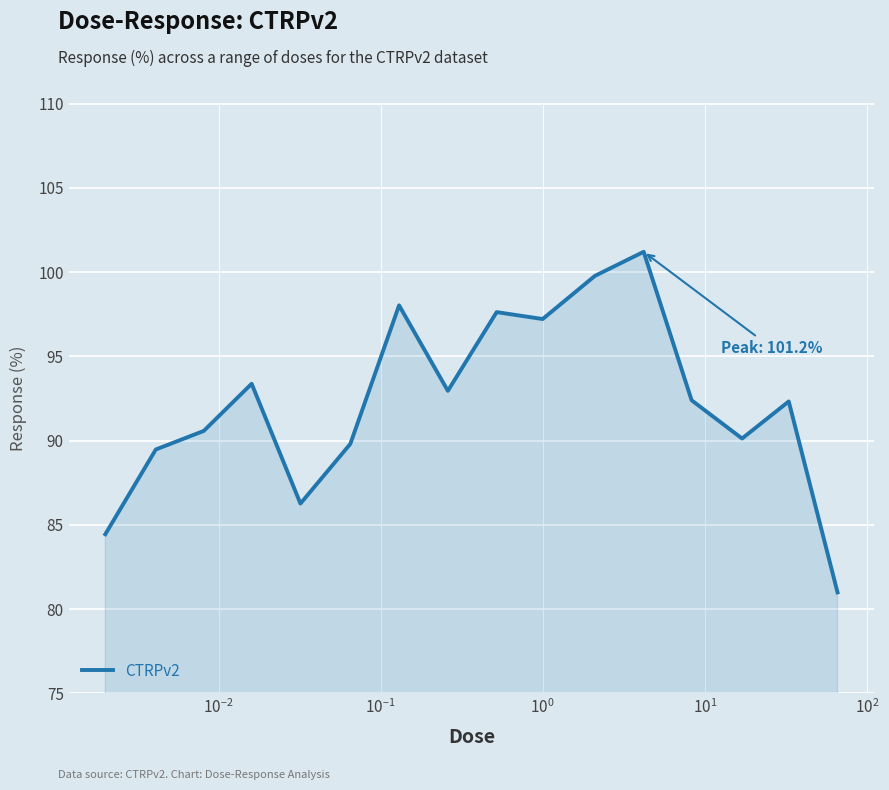

How many interior local peaks (higher than both neighbors) does the data have?

5